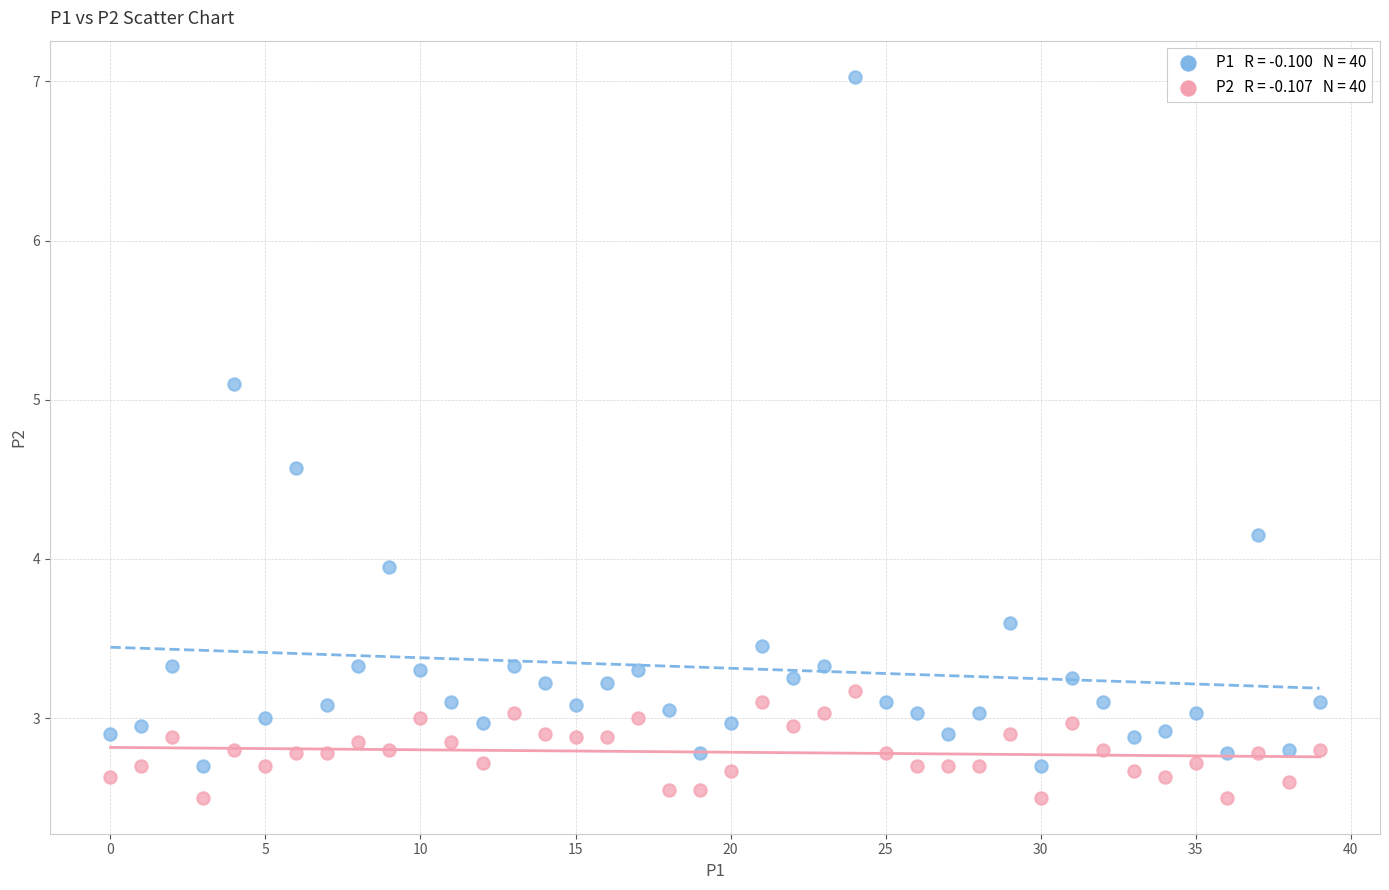

Across all data points, what is the range of Y values (max minus min)?

4.5